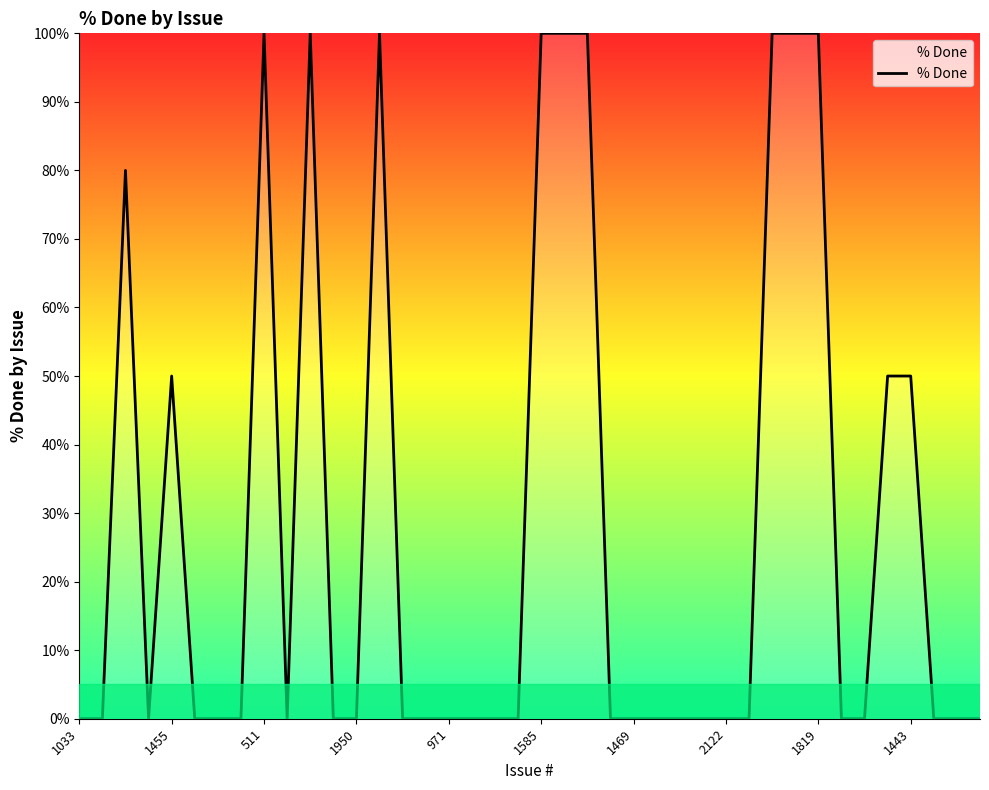

Does the chart display data point markers on the line(s)?

No